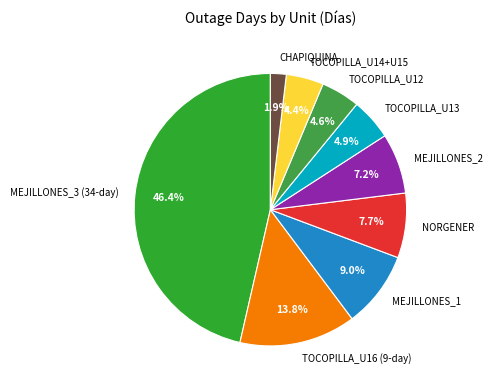

Does any single category account for the majority?

No